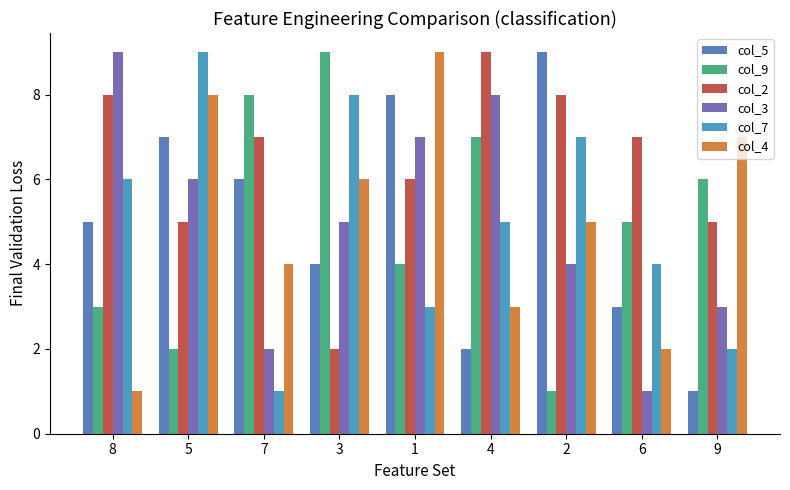

How many bars are there in total?

54